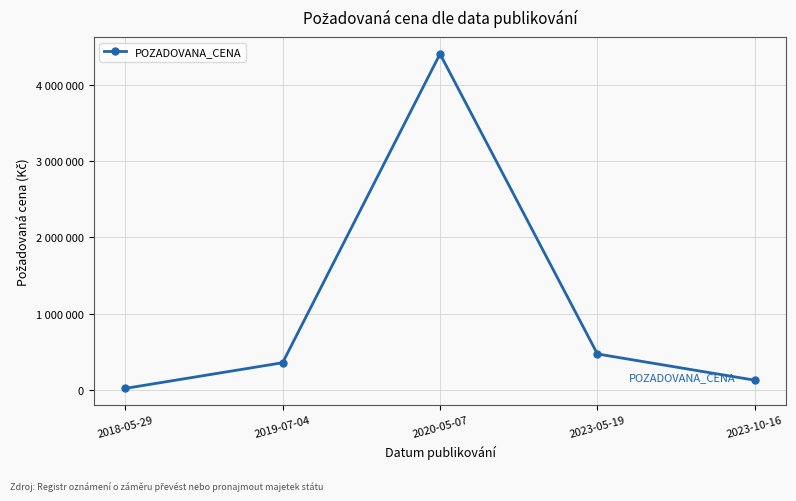

True or false: the data has more than 1 interior local peaks.

False